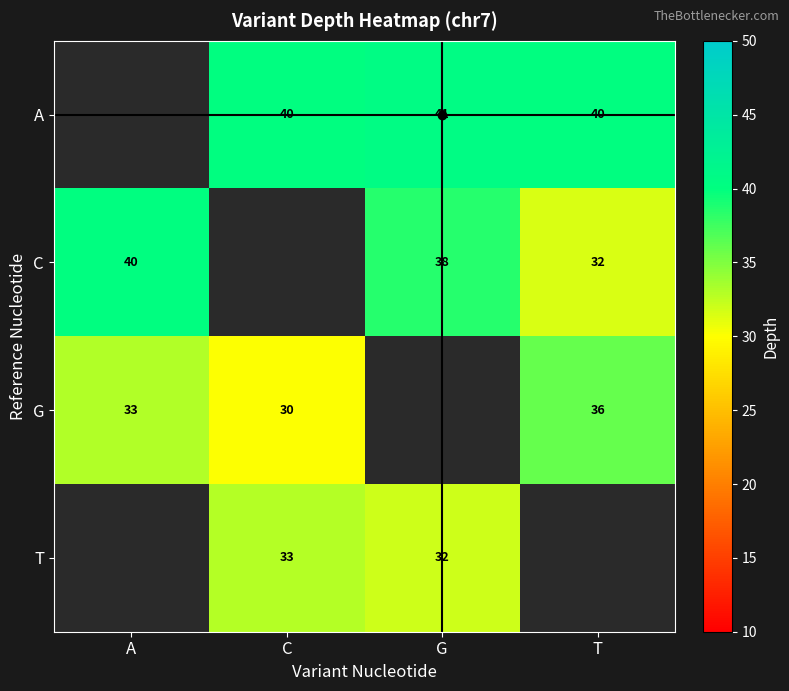

Is the value of A at G greater than the value of G at A?

Yes